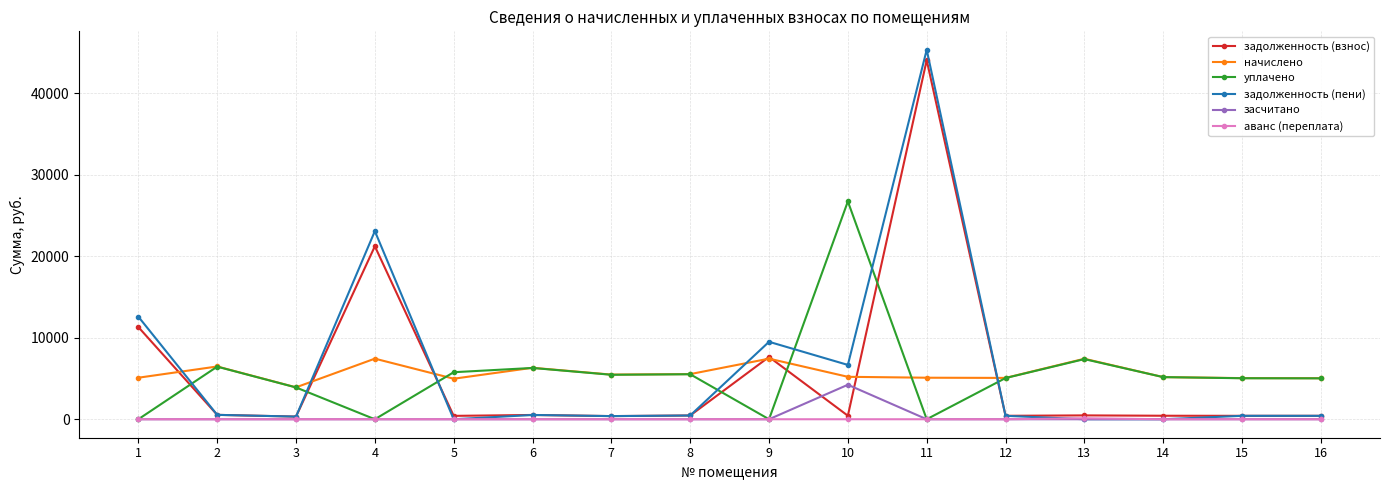

True or false: аванс (переплата) and начислено intersect in this chart.

False